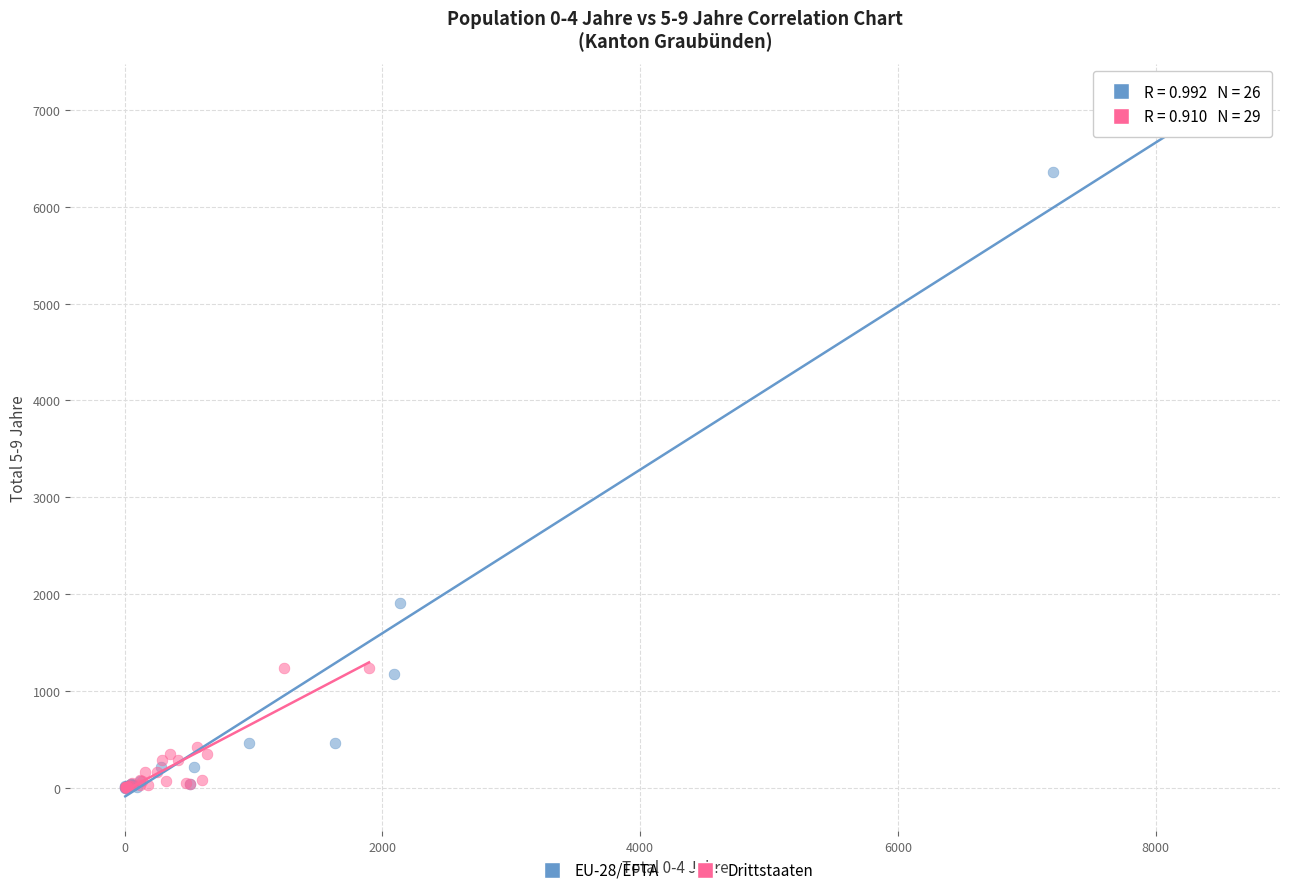

Which series has the widest spread of Y values?

EU-28/EFTA